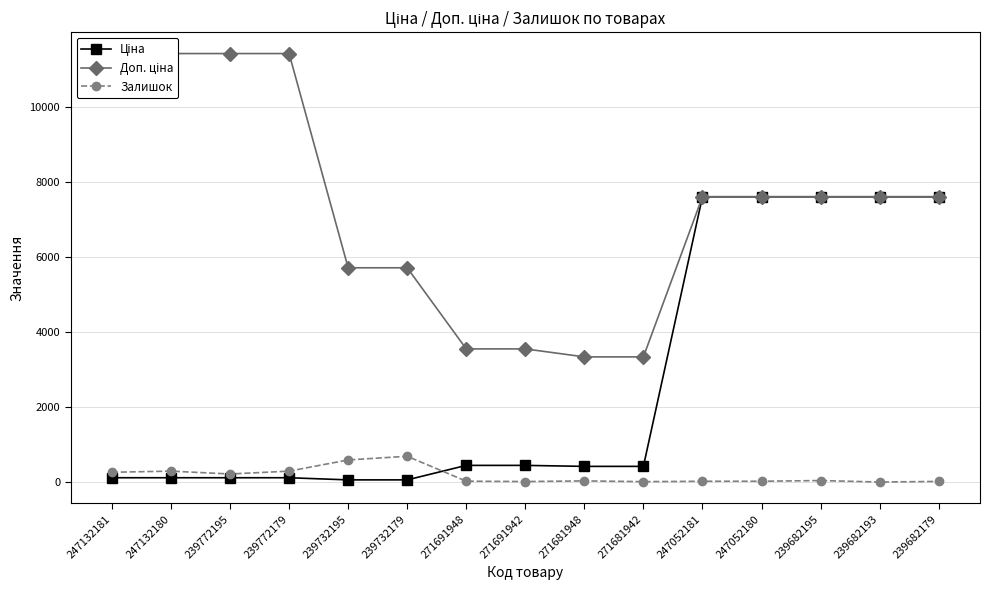

What position from the left is 271691942?

8